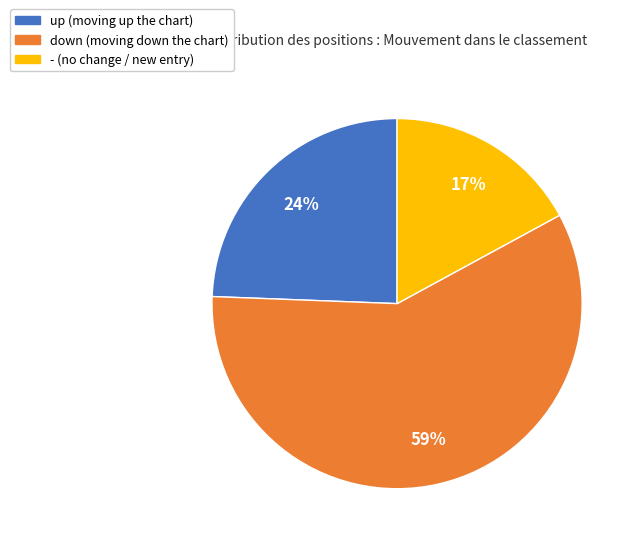

Which slice is the largest?

down